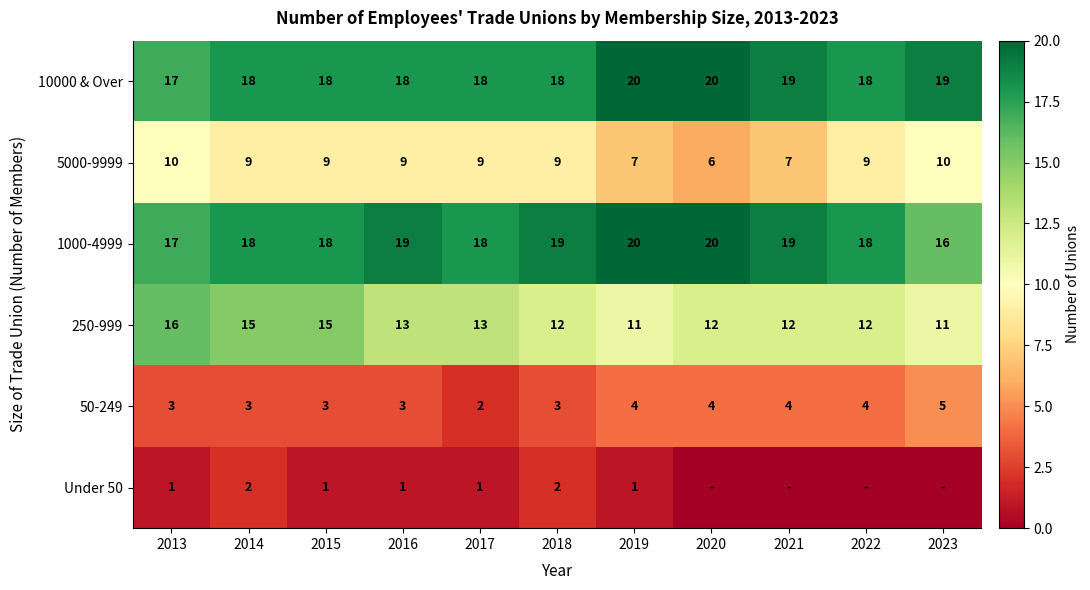

How many values in the 250-999 series are below 12?

2